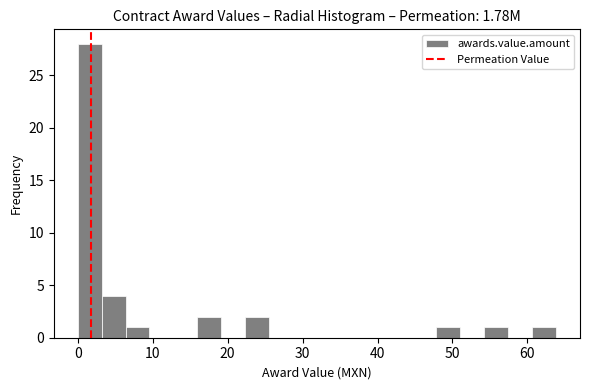

Read against the x-axis, roughly where is the centre of the tallest bar?

2